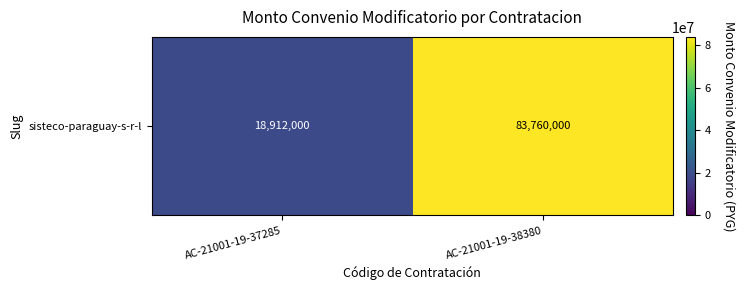

Count the number of data series in this chart.

1